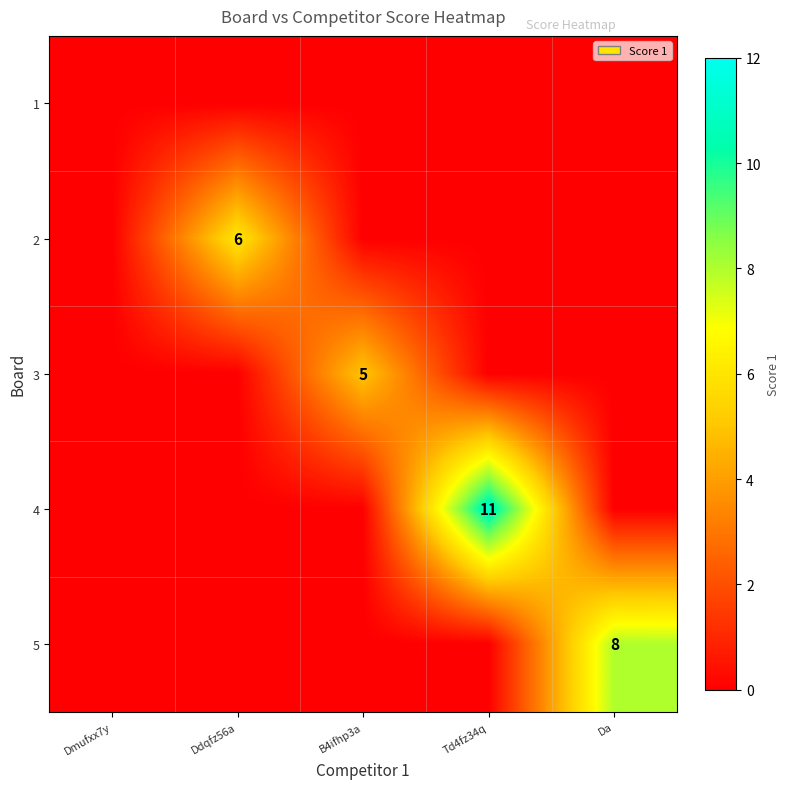

The value of 4 at Td4fz34q is 11. True or false?

True